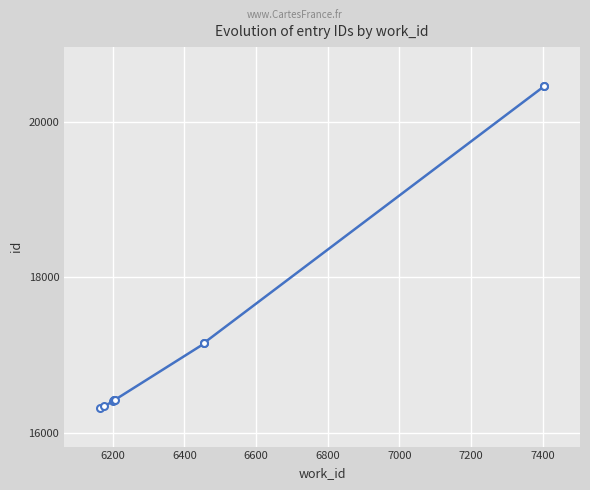

True or false: the data shows 35640 at 9.

False